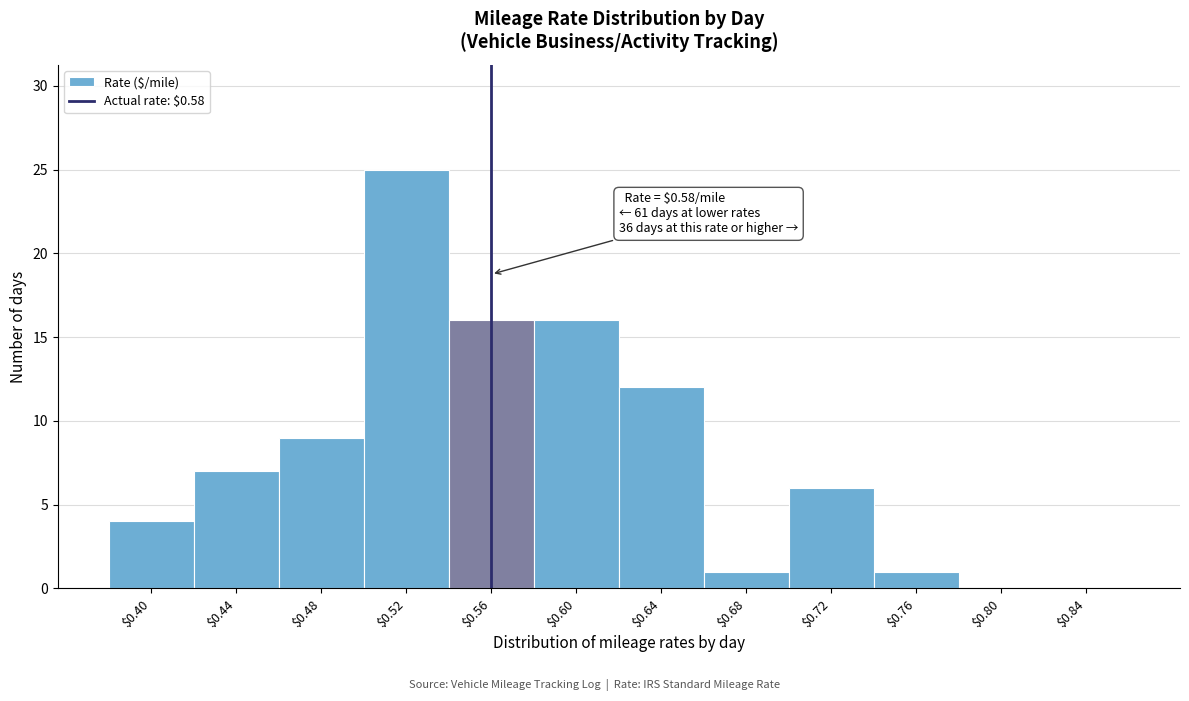

Is it true that the value at $0.68 is 1?

True